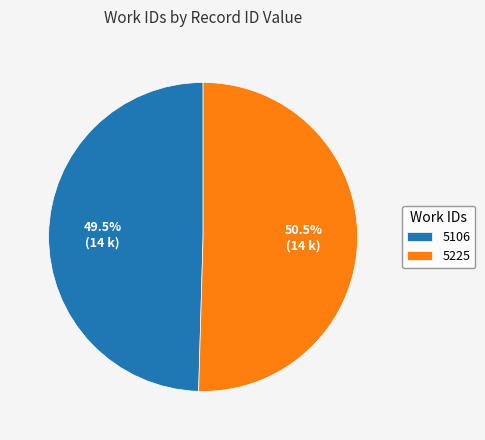

Which category has the biggest portion of the pie?

5225